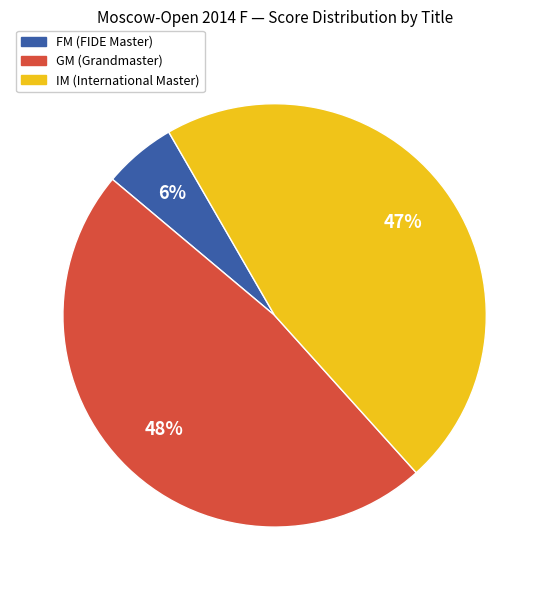

To the nearest percent, what is the average slice percentage?

33%